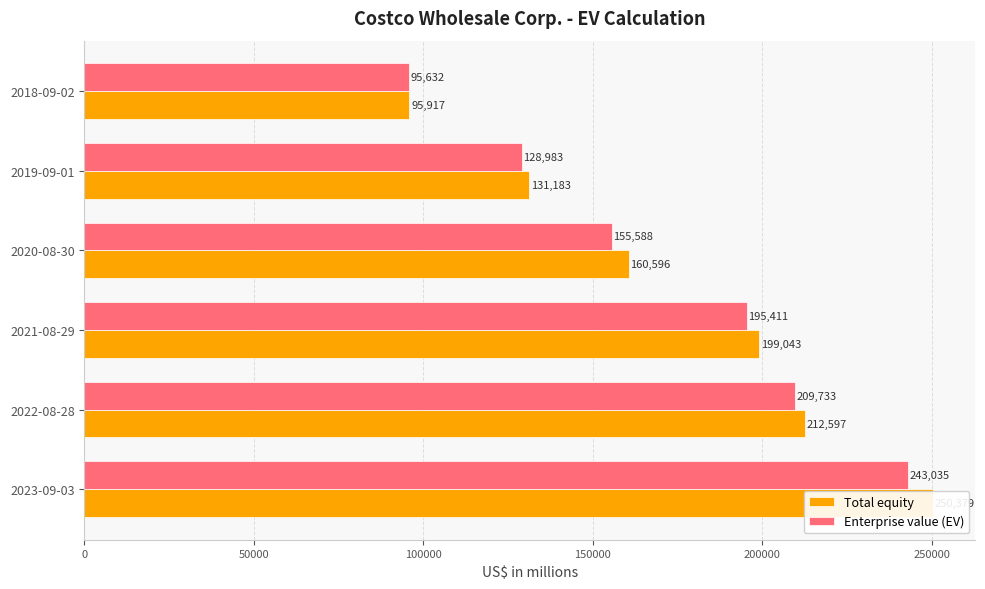

What is the average value of the Enterprise value (EV) series?

171397